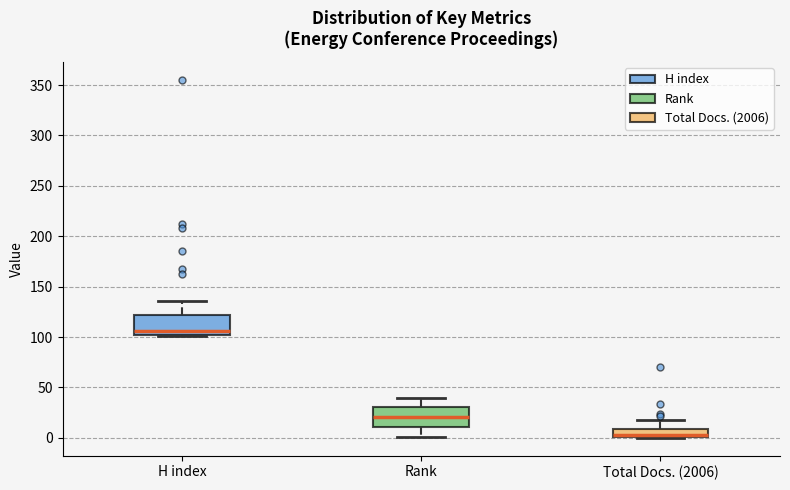

Which box's median line is the lowest?

Total Docs. (2006)